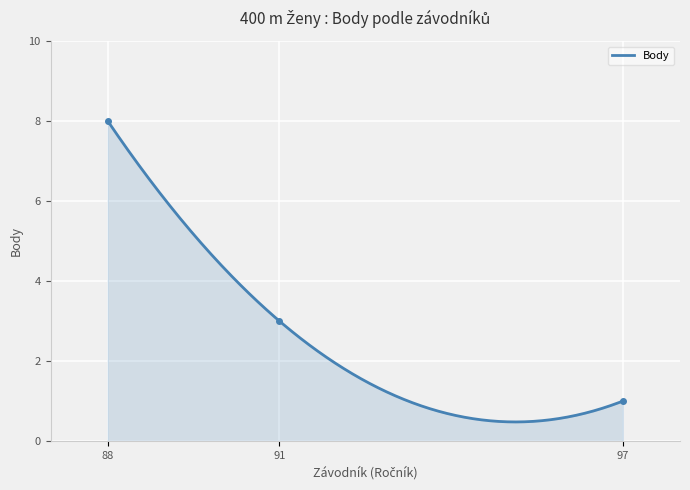

What is the lowest value of the Body series?

0.5